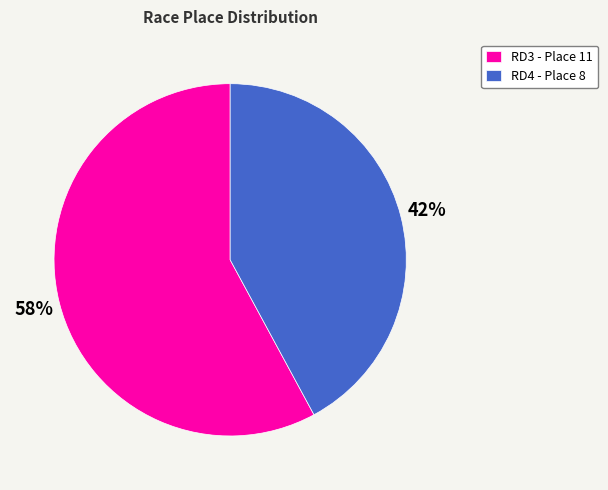

Count the number of slices in the pie.

2